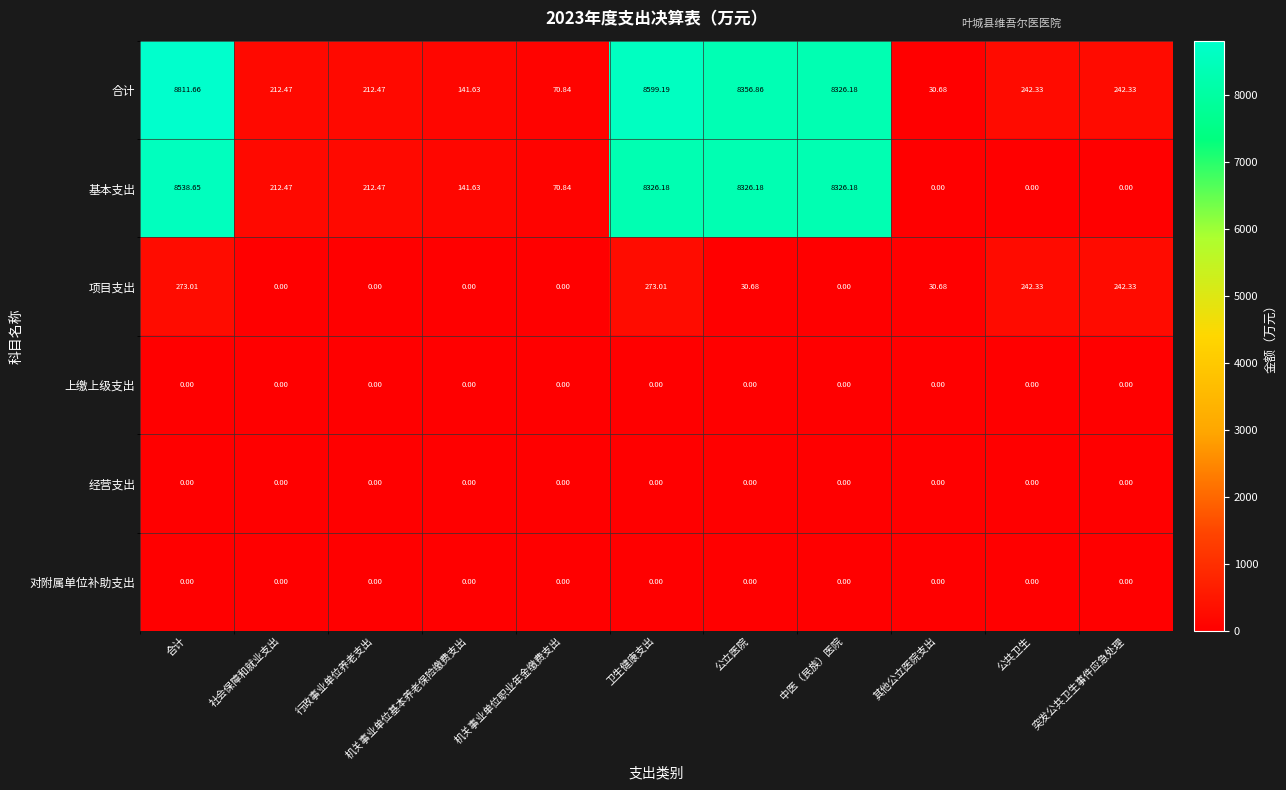

What is the total value across all series at 卫生健康支出?

17198.4